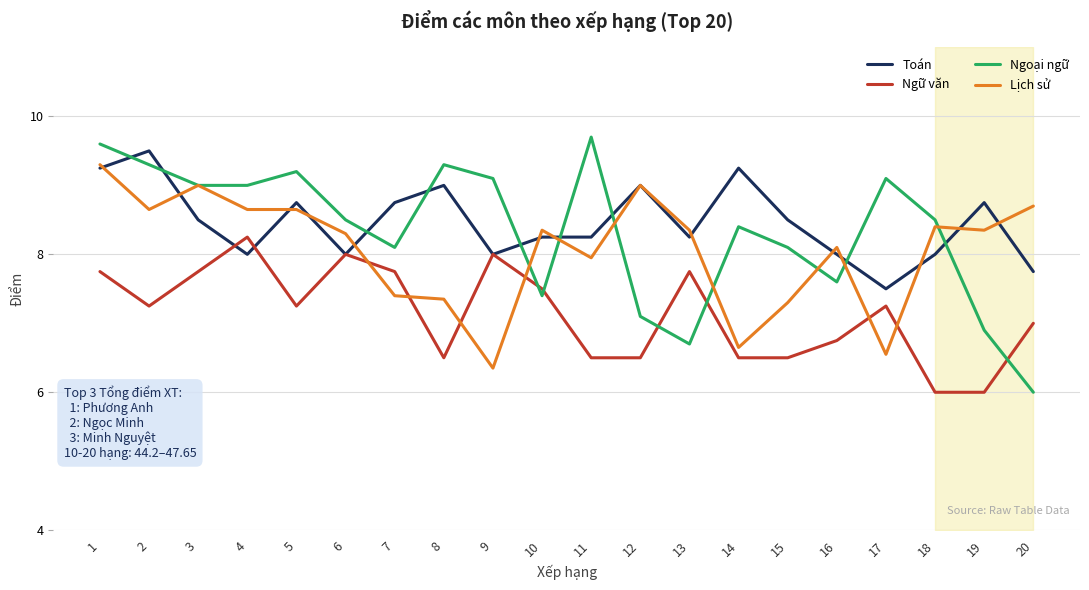

At which label does Ngoại ngữ reach its minimum?

20